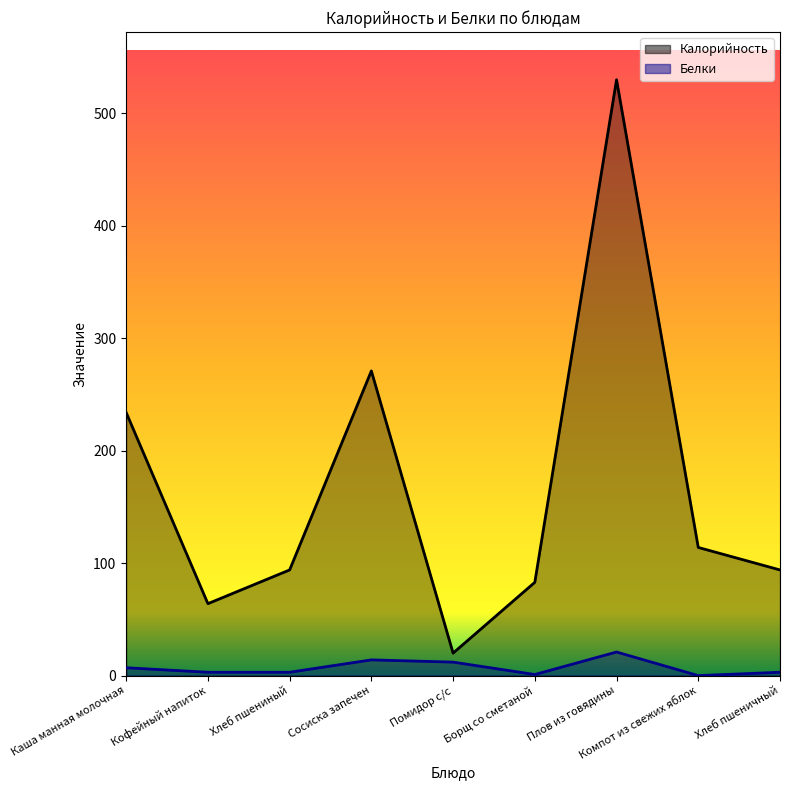

List the series in order of their peak value, highest first.

Калорийность, Белки